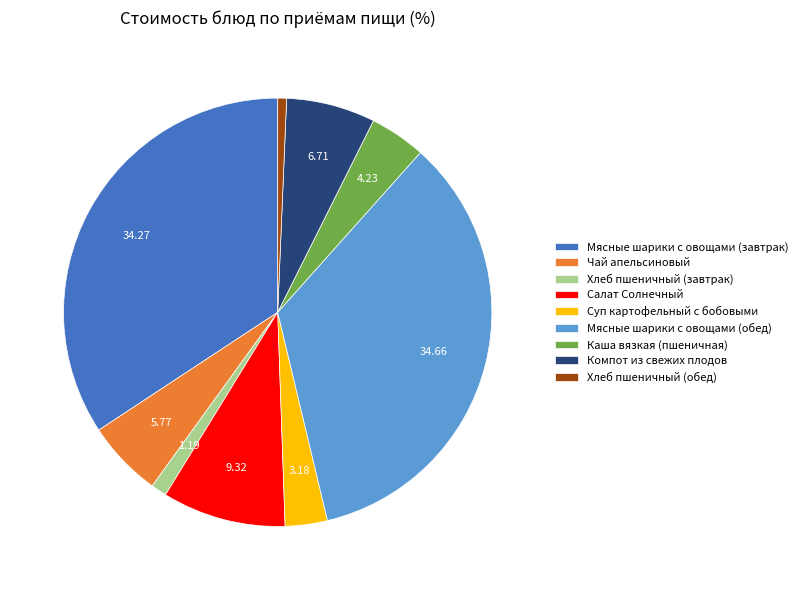

Combined, do Суп картофельный с бобовыми and Мясные шарики с овощами (обед) account for over 50%?

No